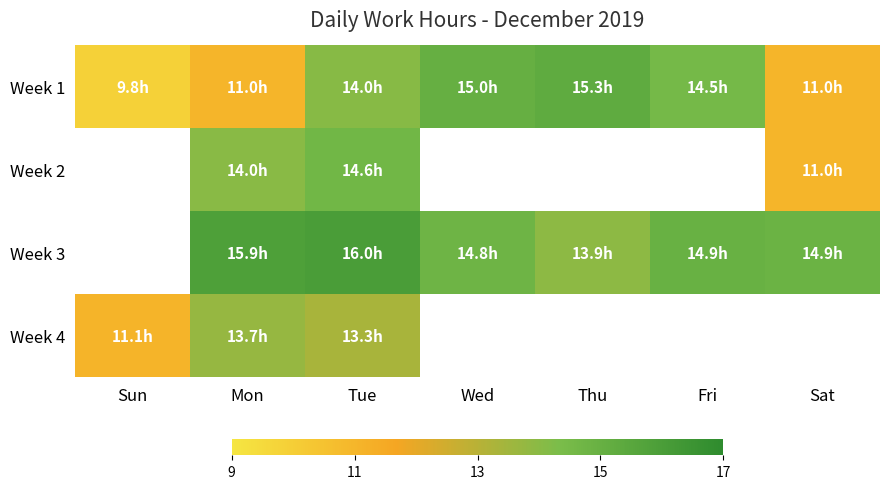

Between Sat and Mon, which is larger?

Sat